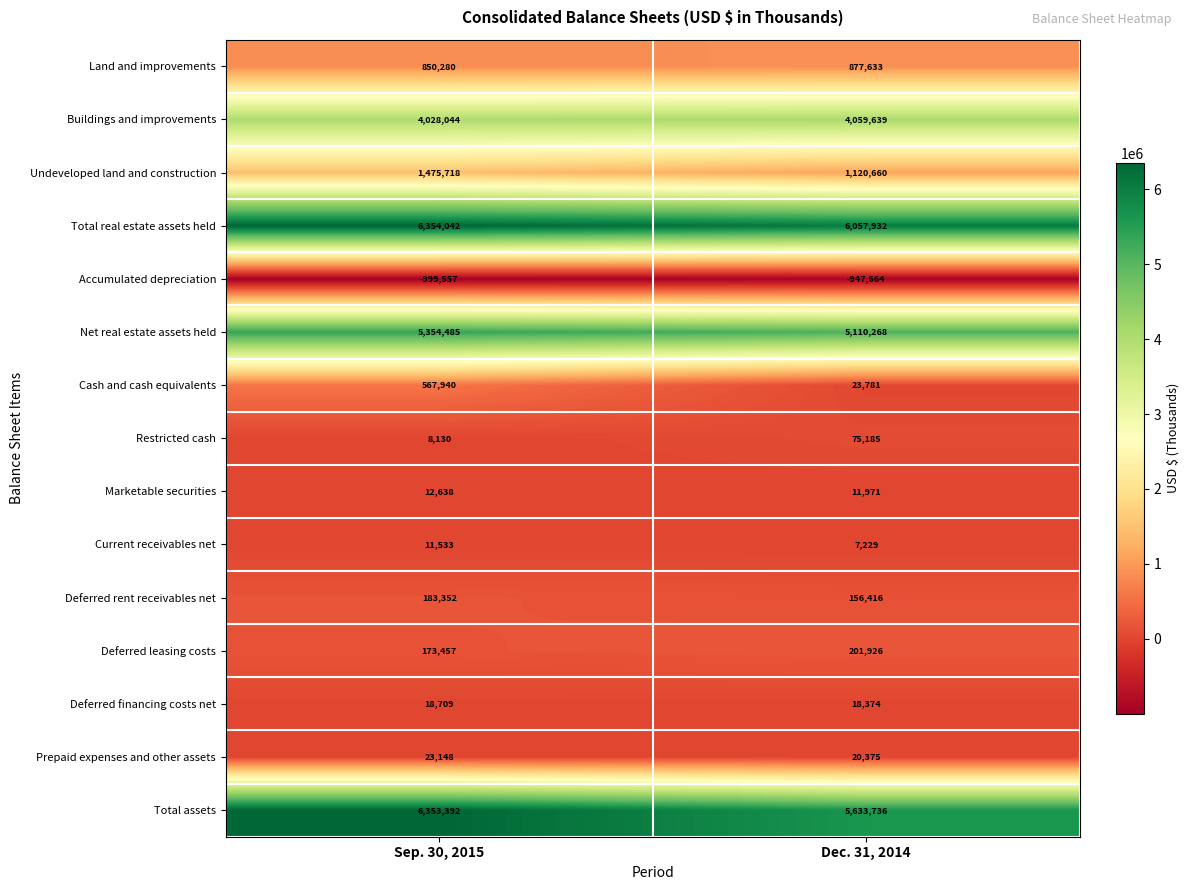

What is the total value across all series at Sep. 30, 2015?

24415311